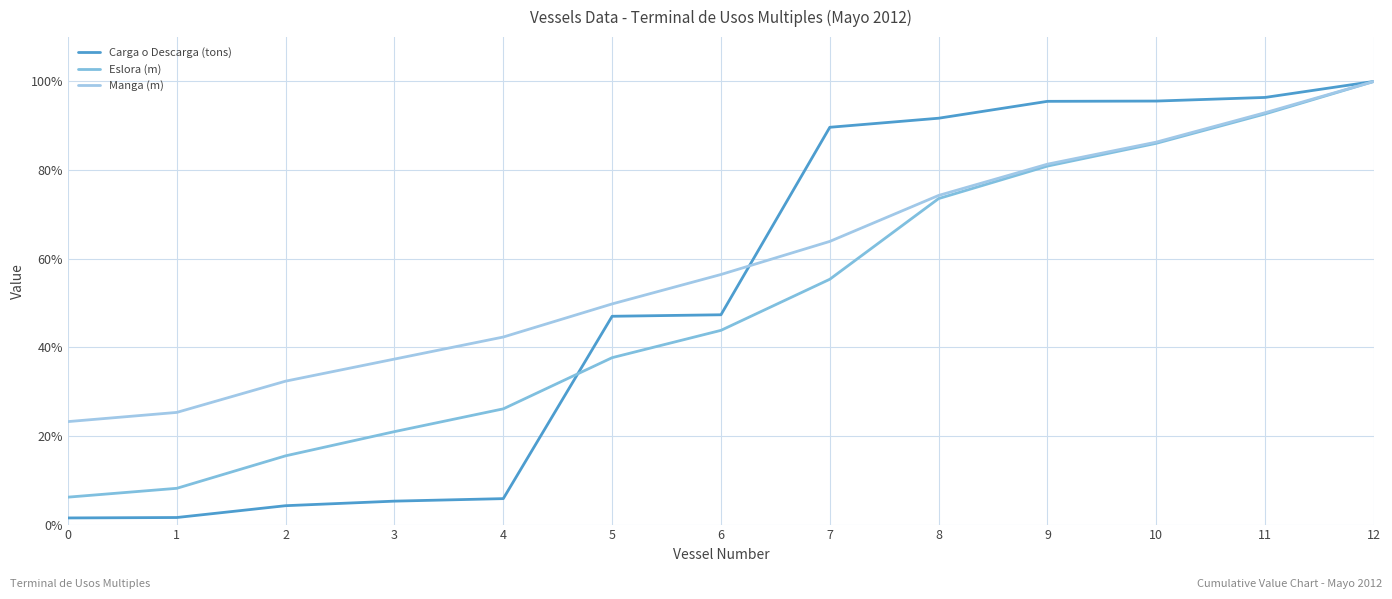

What value does the Manga (m) series have at 6?

56.4